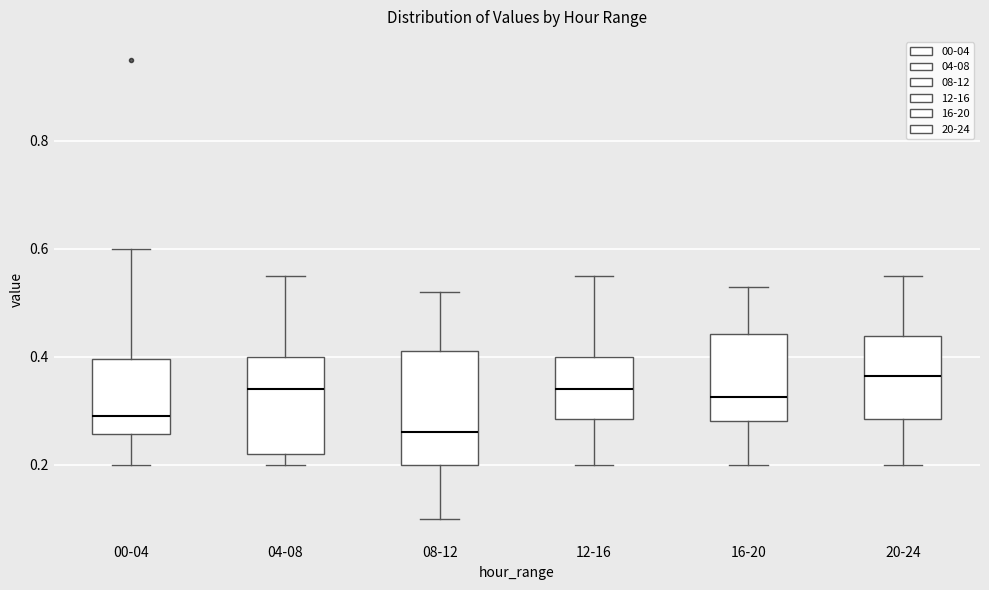

Which box is the tallest, from its lower edge to its upper edge?

08-12